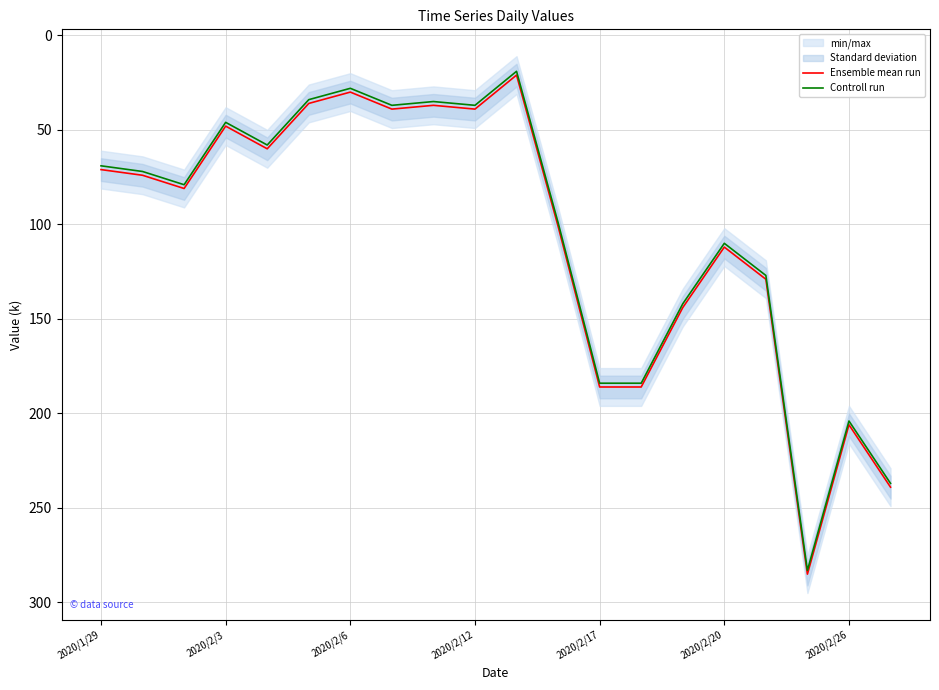

True or false: Ensemble mean run and Controll run cross at least once.

False